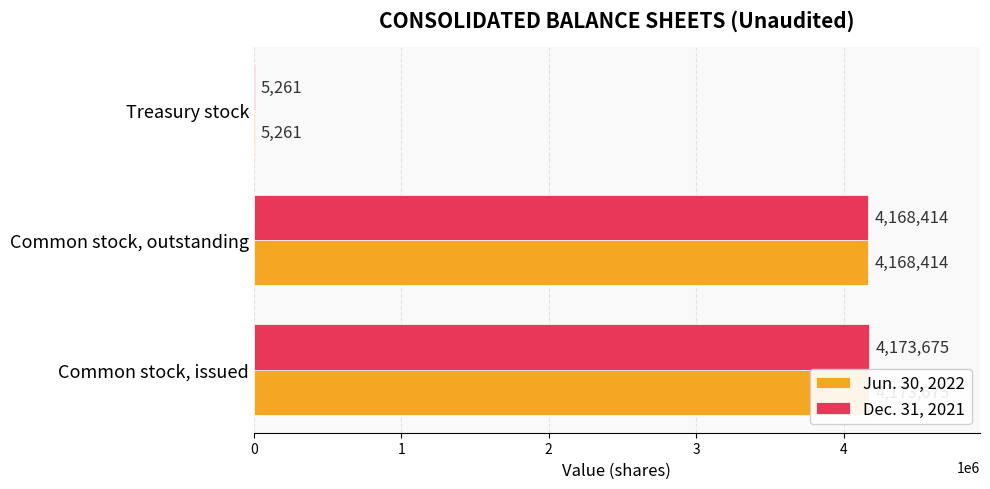

Does the chart contain stacked bars?

No